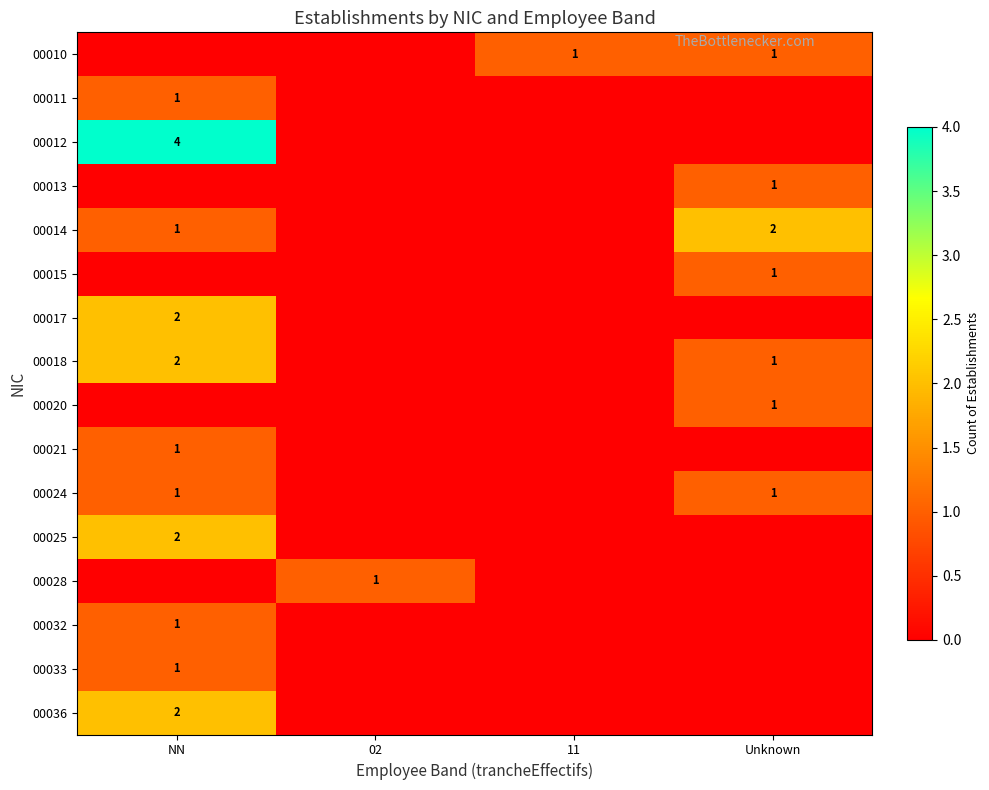

The value of 00032 at NN is 1. True or false?

True